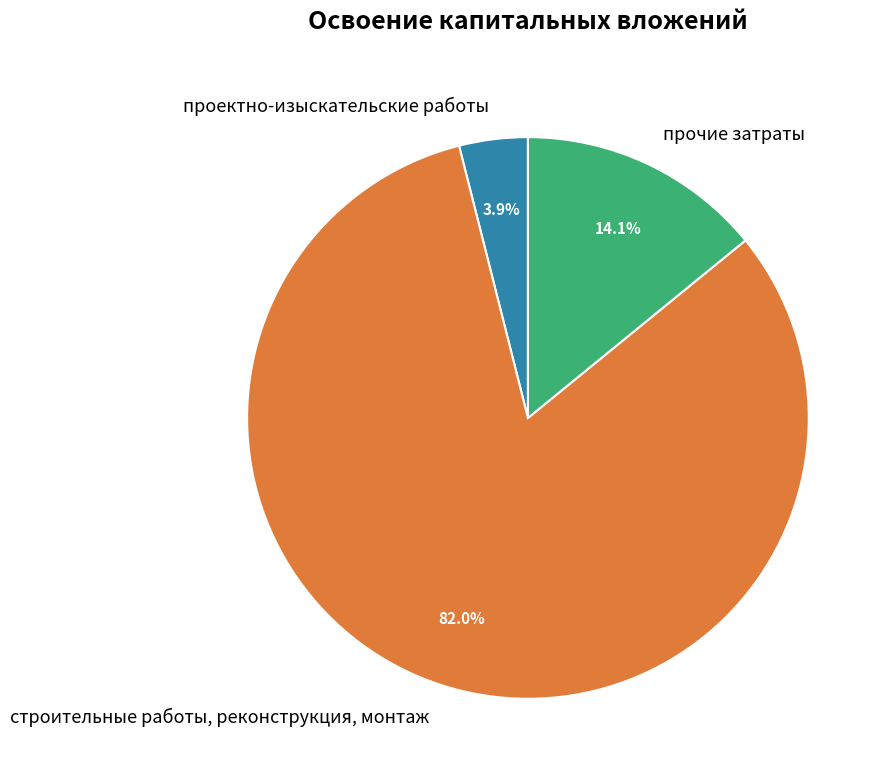

Count the number of slices in the pie.

3